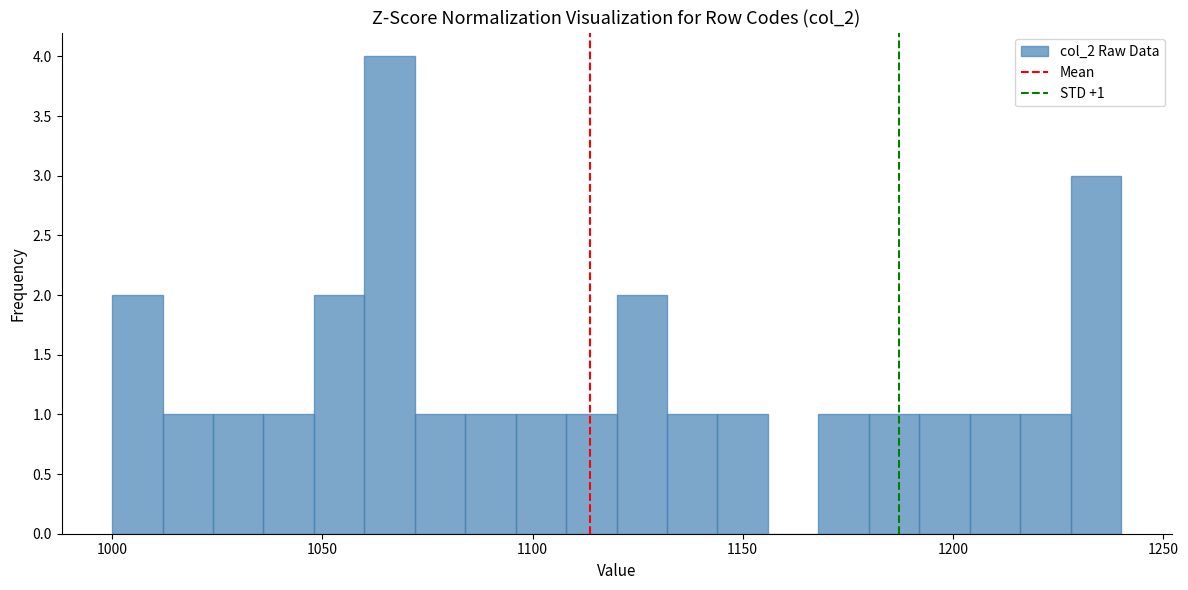

Around what value on the x-axis is the tallest bar? Give the approximate position of its centre, as read against the axis.

1065